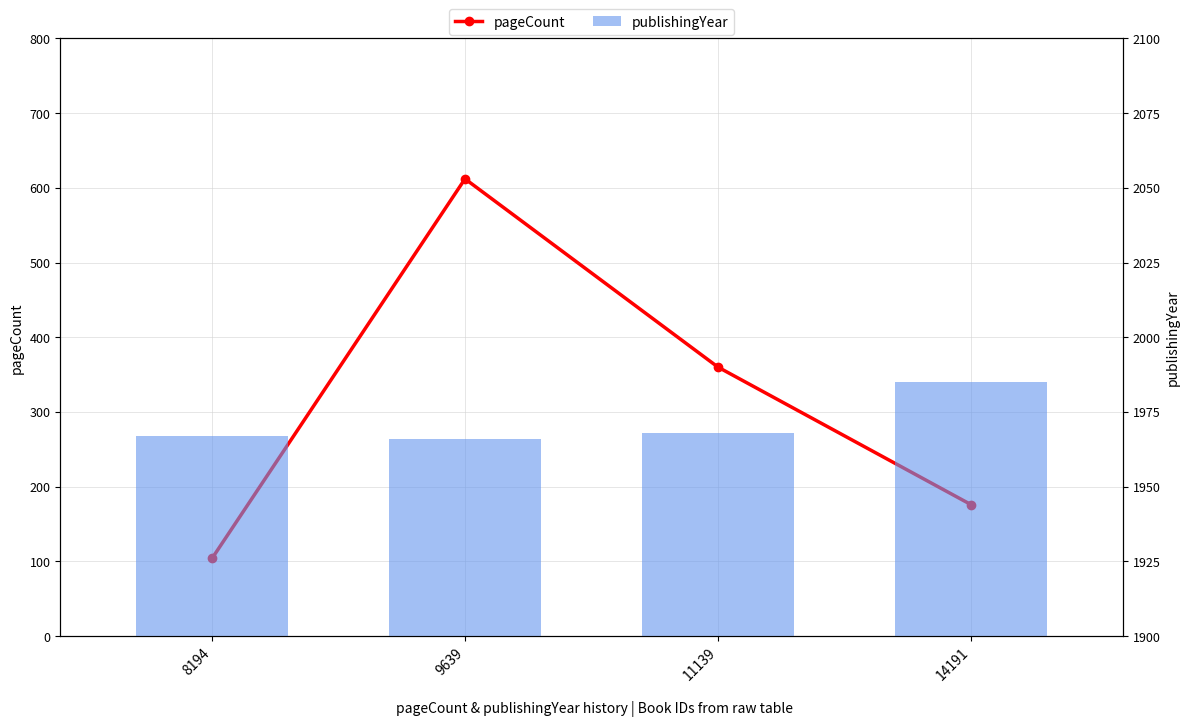

Between 8194 and 9639, which is larger?

9639